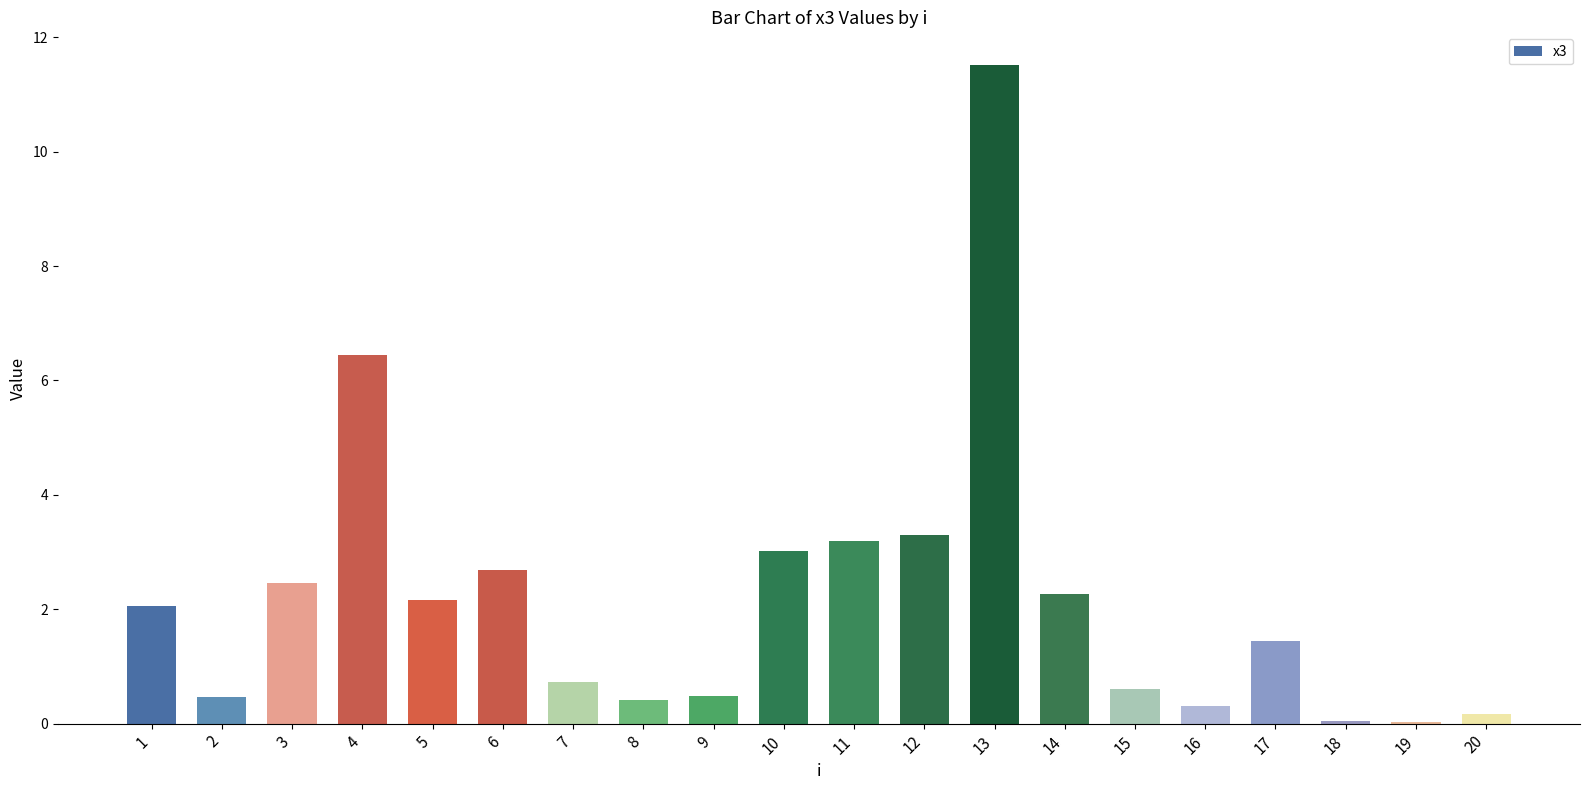

Which has a higher value, 12 or 20?

12